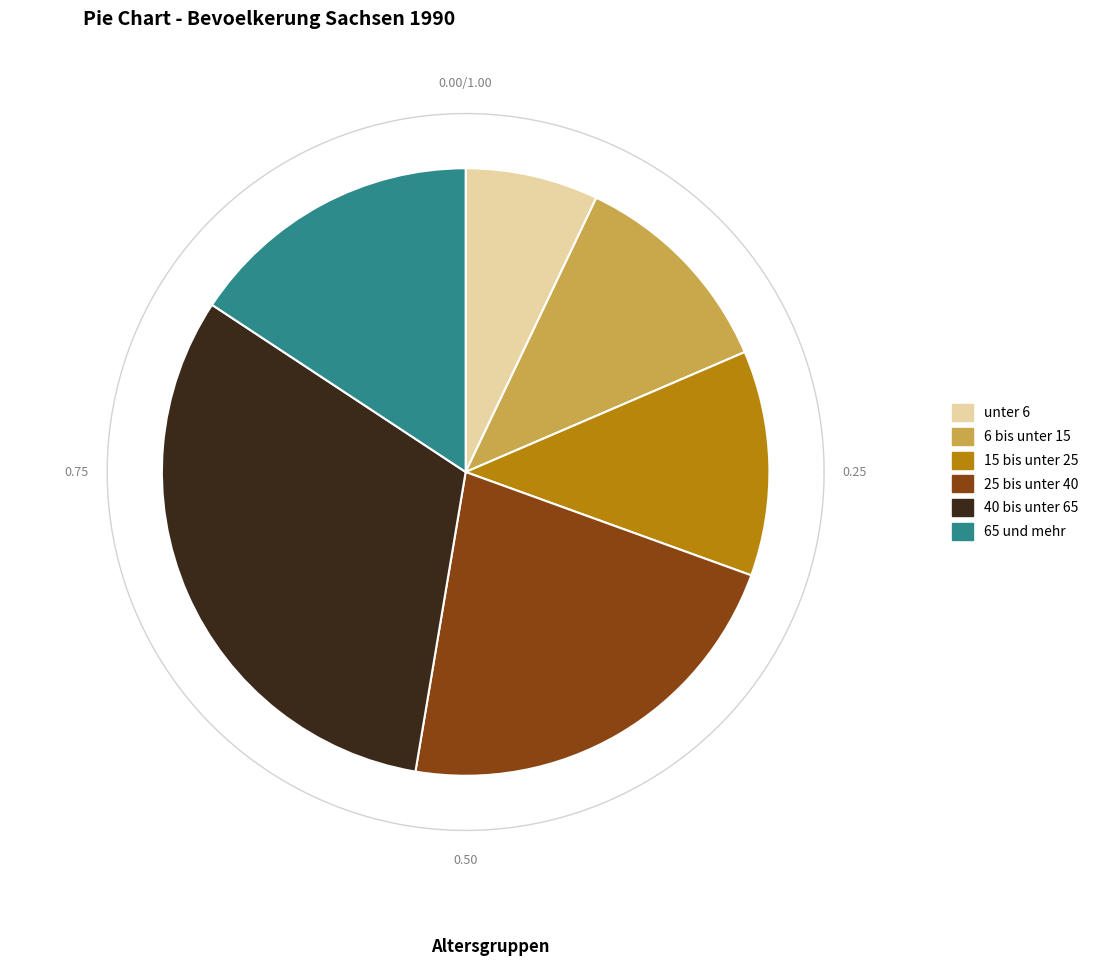

To the nearest percent, what portion does 25 bis unter 40 represent?

22%